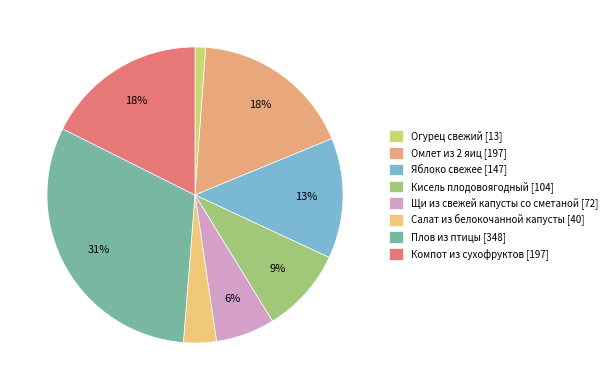

Is there any slice that represents more than half of the pie?

No